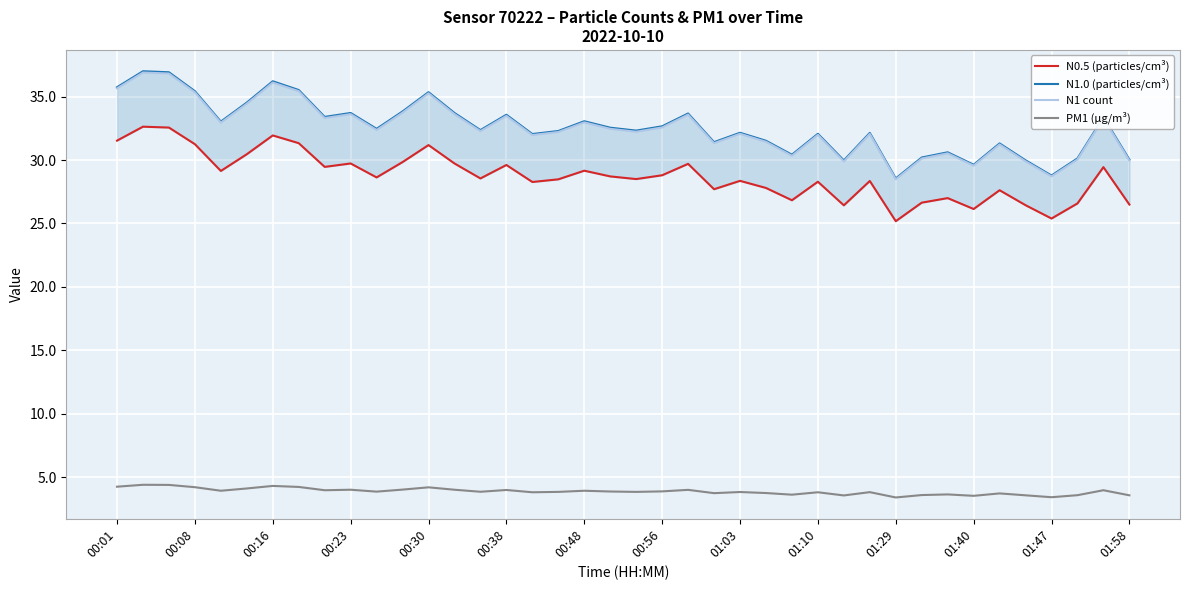

True or false: N1 count and PM1 (µg/m³) intersect in this chart.

False